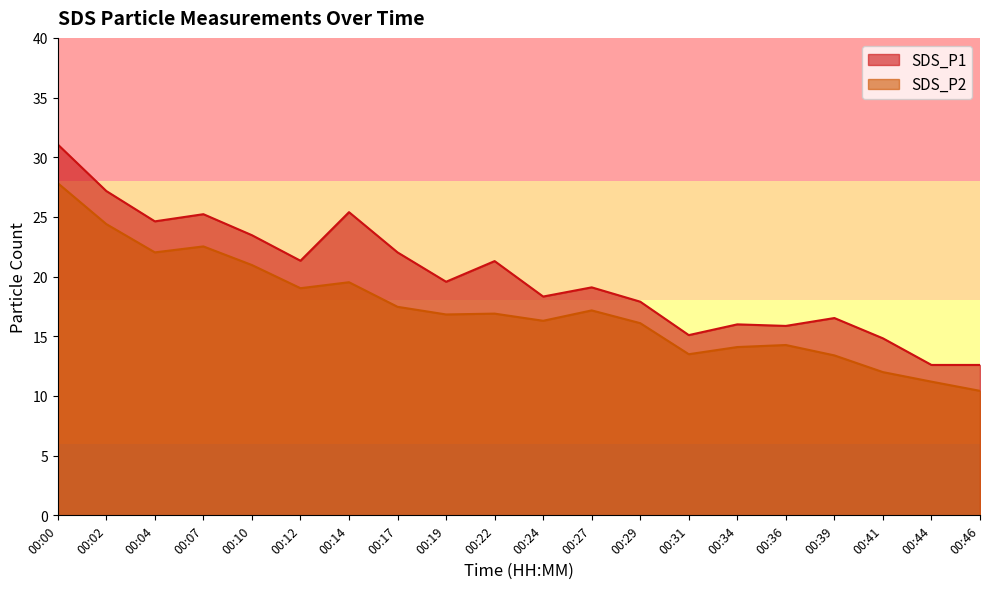

What is the highest value of the SDS_P1 series?

31.1